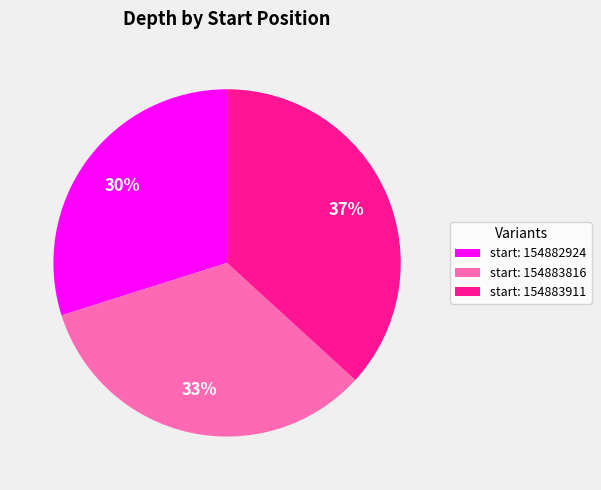

Count the number of slices in the pie.

3